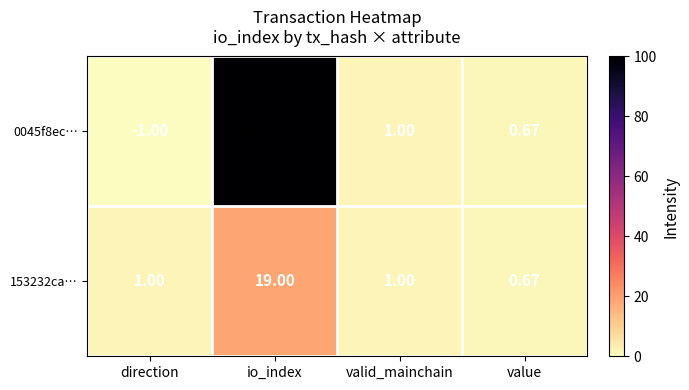

At which category does the chart reach its peak across all series?

io_index